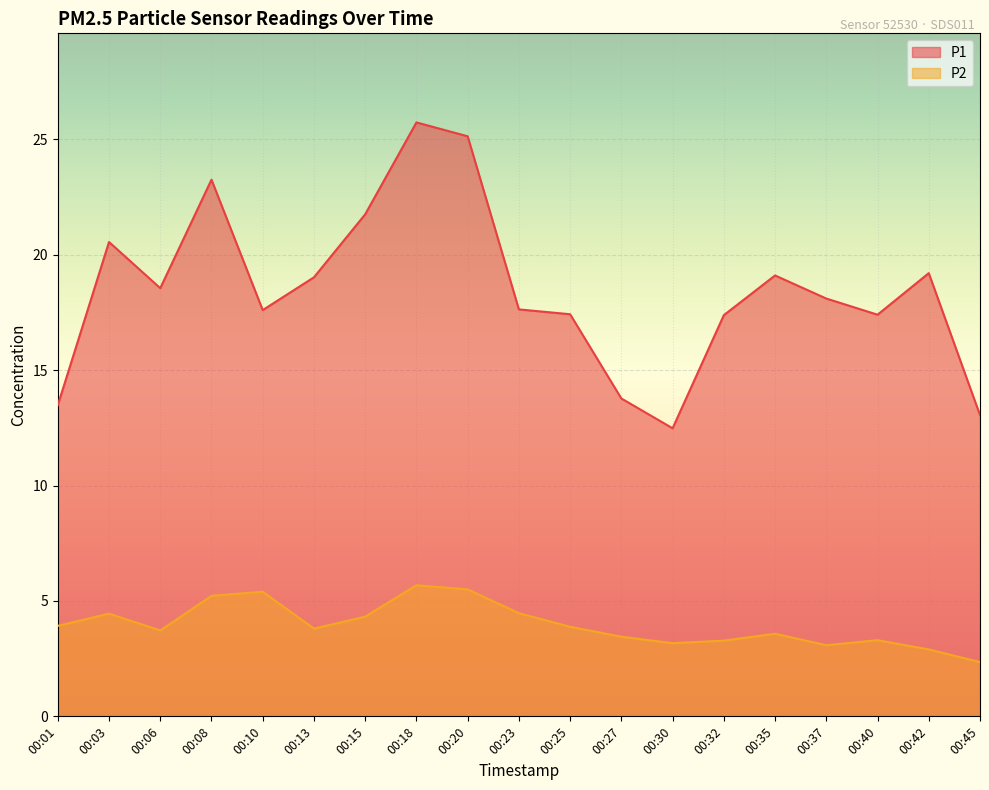

Count the number of data series in this chart.

2